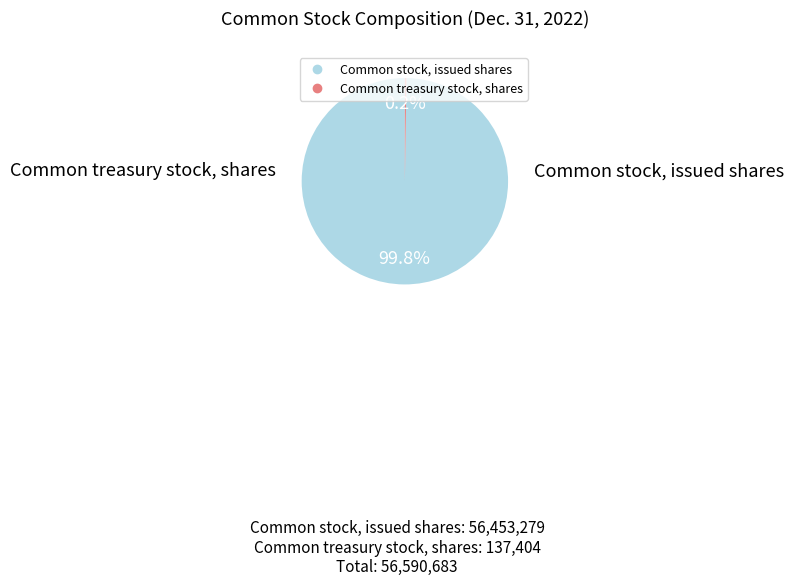

Which slice is the largest?

Common stock, issued shares